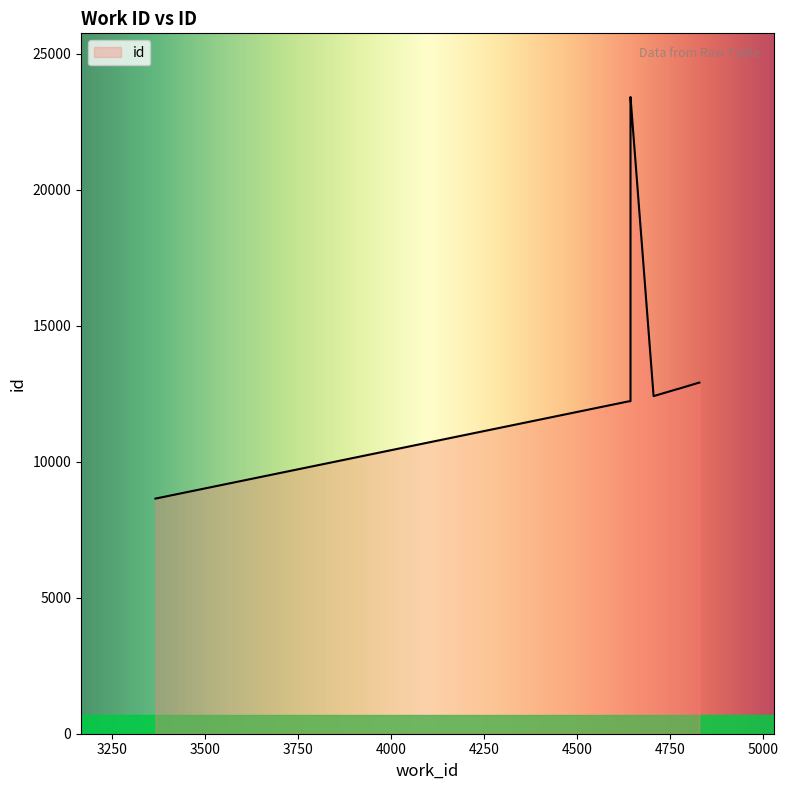

At which label is the value closest to 16022?

4828